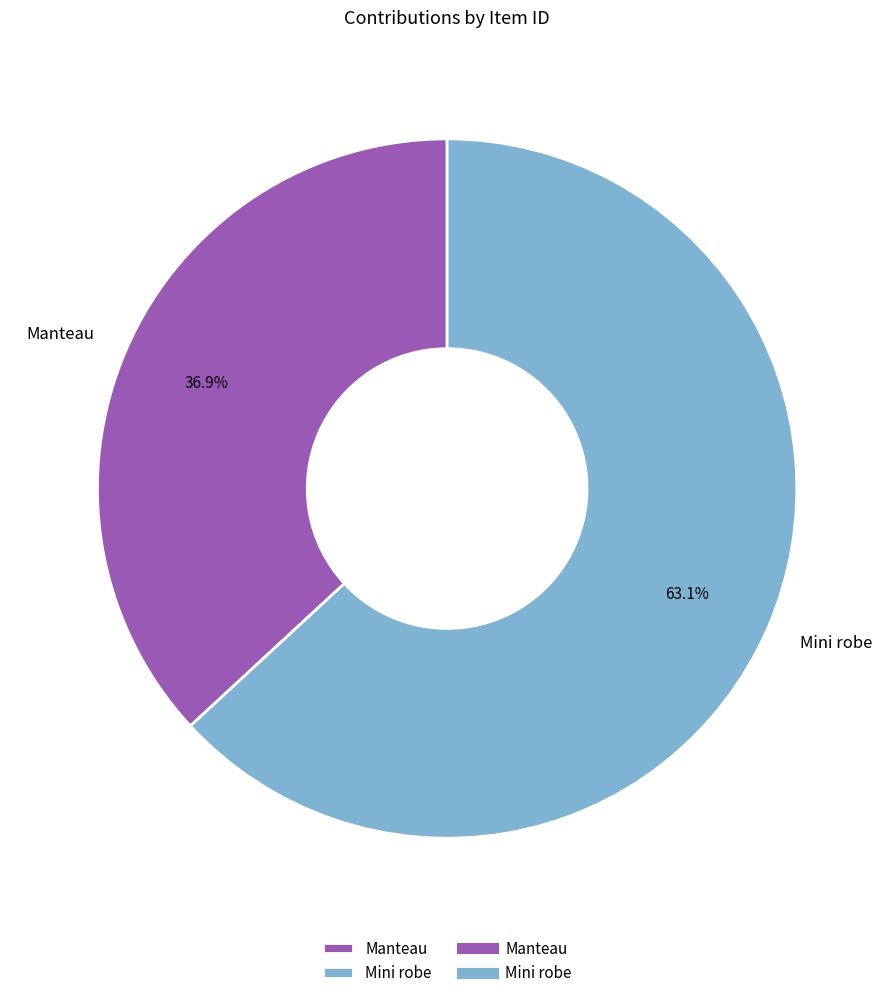

Does any single category account for the majority?

Yes